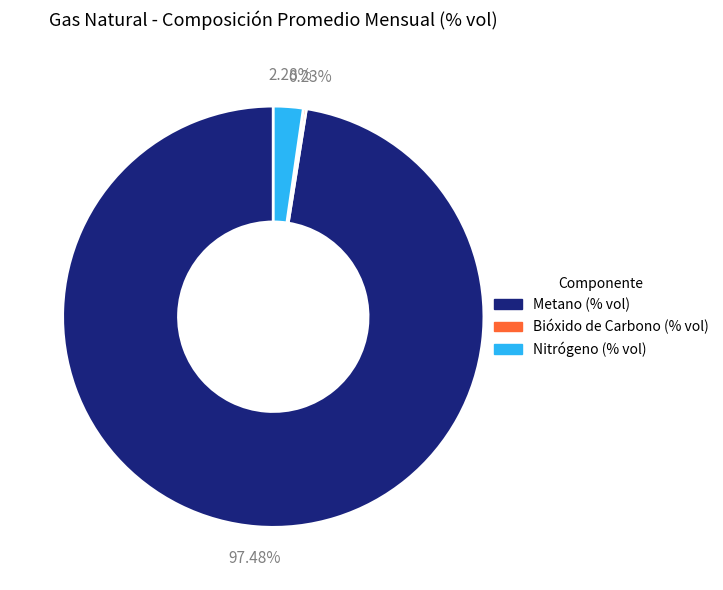

Do Metano (% vol) and Nitrógeno (% vol) together represent more than half of the pie?

Yes